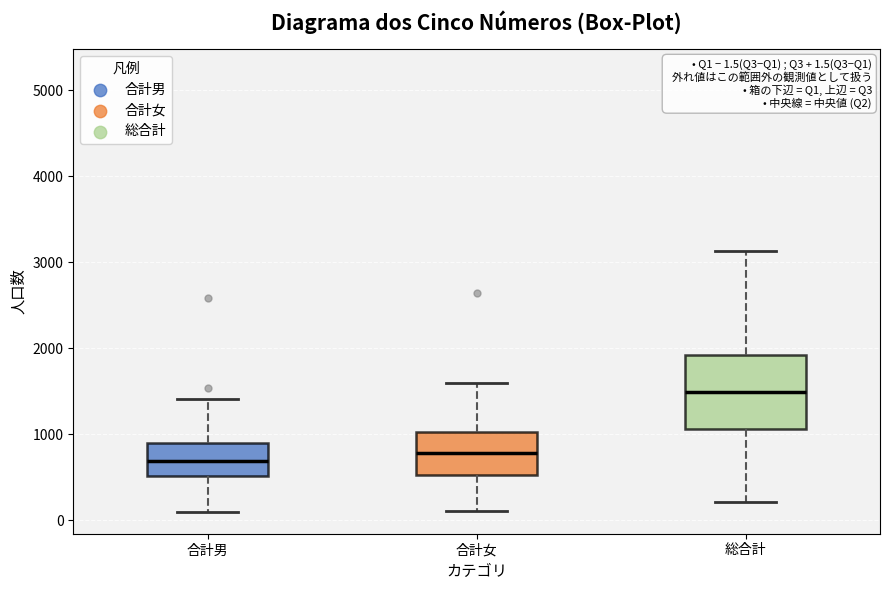

Comparing the boxes themselves (not the whiskers), which one is the tallest?

総合計